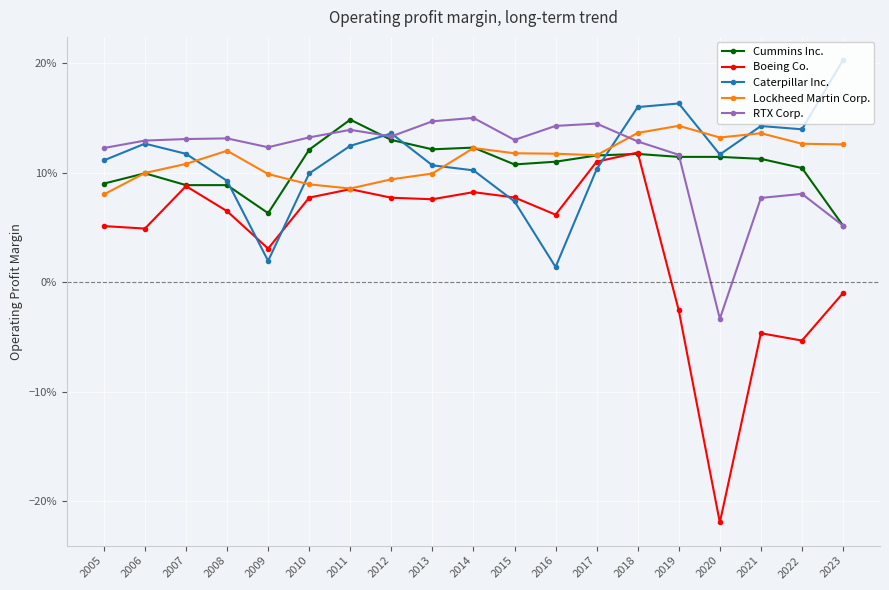

Does the chart have visible grid lines?

Yes